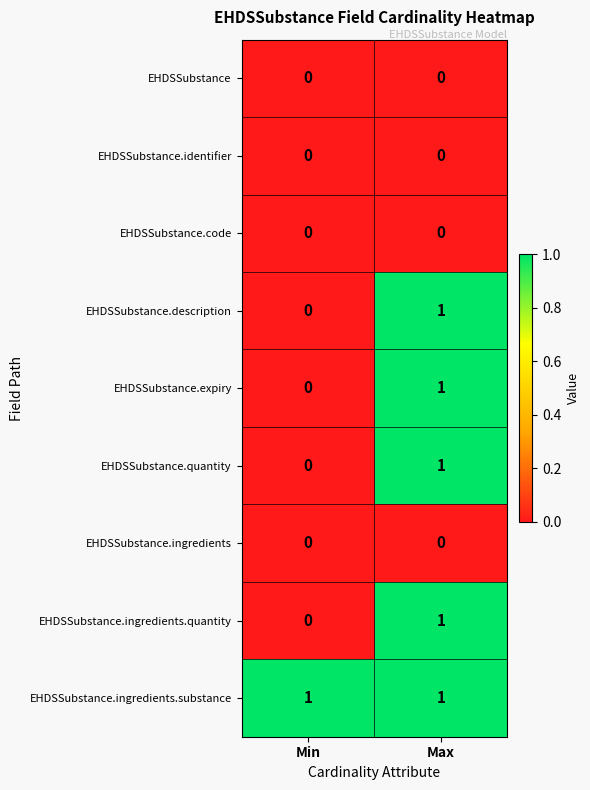

Which series has the largest total across all categories?

EHDSSubstance.ingredients.substance